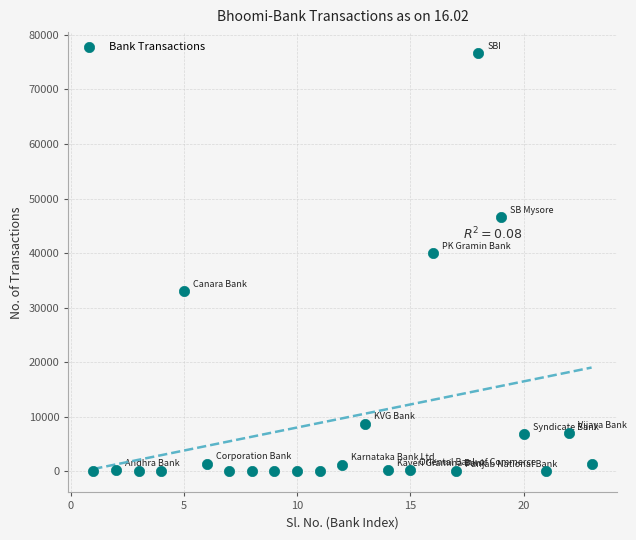

What Y value in the scatter plot is closest to 38325?

40009